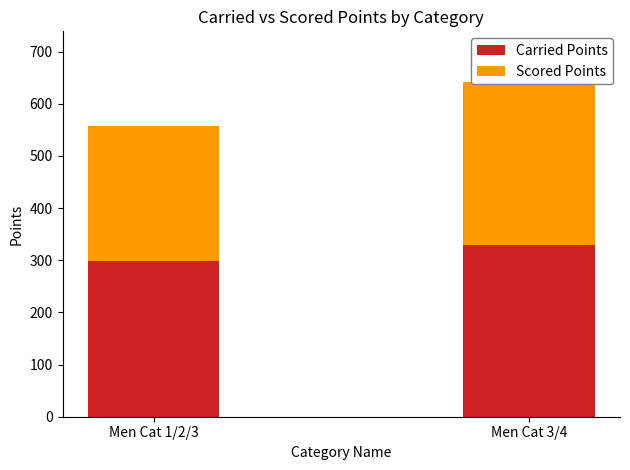

Reading right to left, list all the values displayed in this chart.

Carried Points: Men Cat 3/4=329.6	Men Cat 1/2/3=297.7
Scored Points: Men Cat 3/4=313.1	Men Cat 1/2/3=259.4